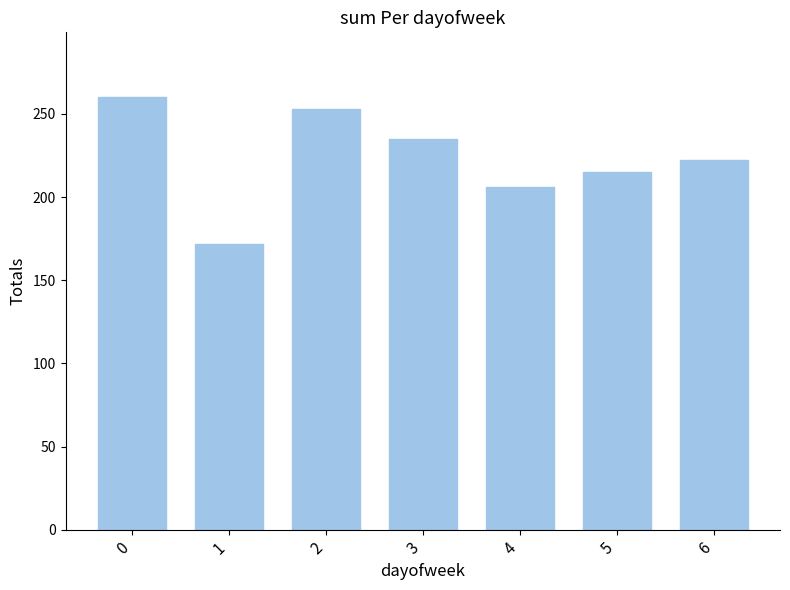

Is it true that the value at 4 is 56?

False